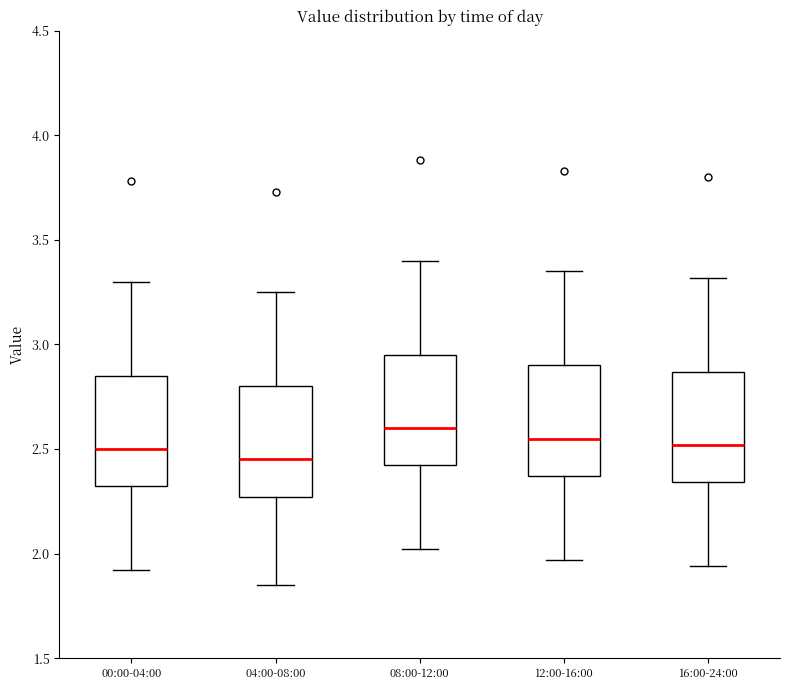

Reading left to right, read every box against the y-axis: the position of its median line, the range the box covers, and the ends of its whiskers. The values are not printed on the chart, so give them approximately, as read against the axis.

00:00-04:00: median 2.50, box 2.30 to 2.85, whiskers 1.90 to 3.30
04:00-08:00: median 2.45, box 2.25 to 2.80, whiskers 1.85 to 3.25
08:00-12:00: median 2.60, box 2.40 to 2.95, whiskers 2.00 to 3.40
12:00-16:00: median 2.55, box 2.35 to 2.90, whiskers 1.95 to 3.35
16:00-24:00: median 2.50, box 2.35 to 2.85, whiskers 1.95 to 3.30